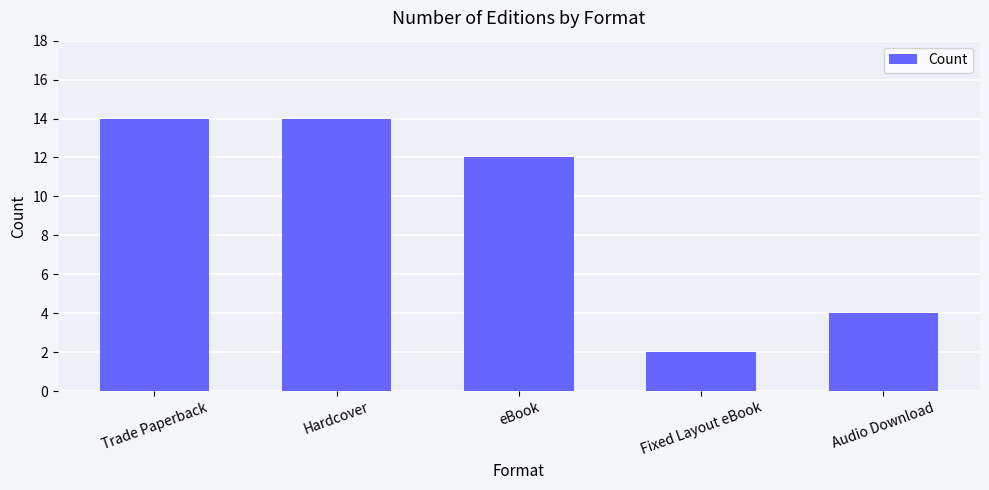

Reading right to left, list all the values displayed in this chart.

Audio Download=4	Fixed Layout eBook=2	eBook=12	Hardcover=14	Trade Paperback=14